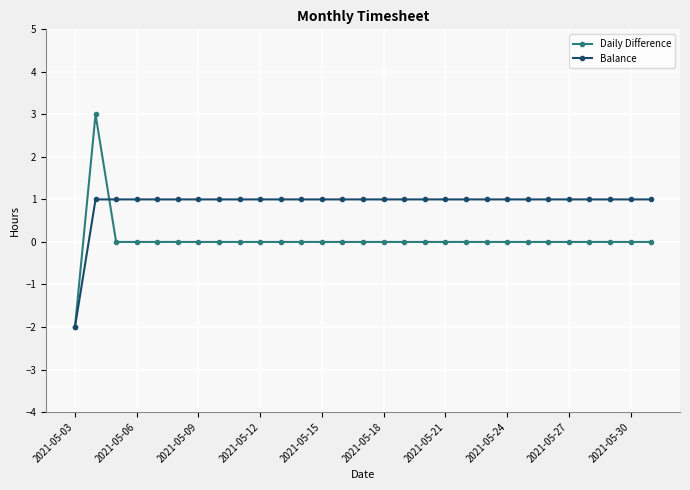

How many values in Balance are above zero?

28